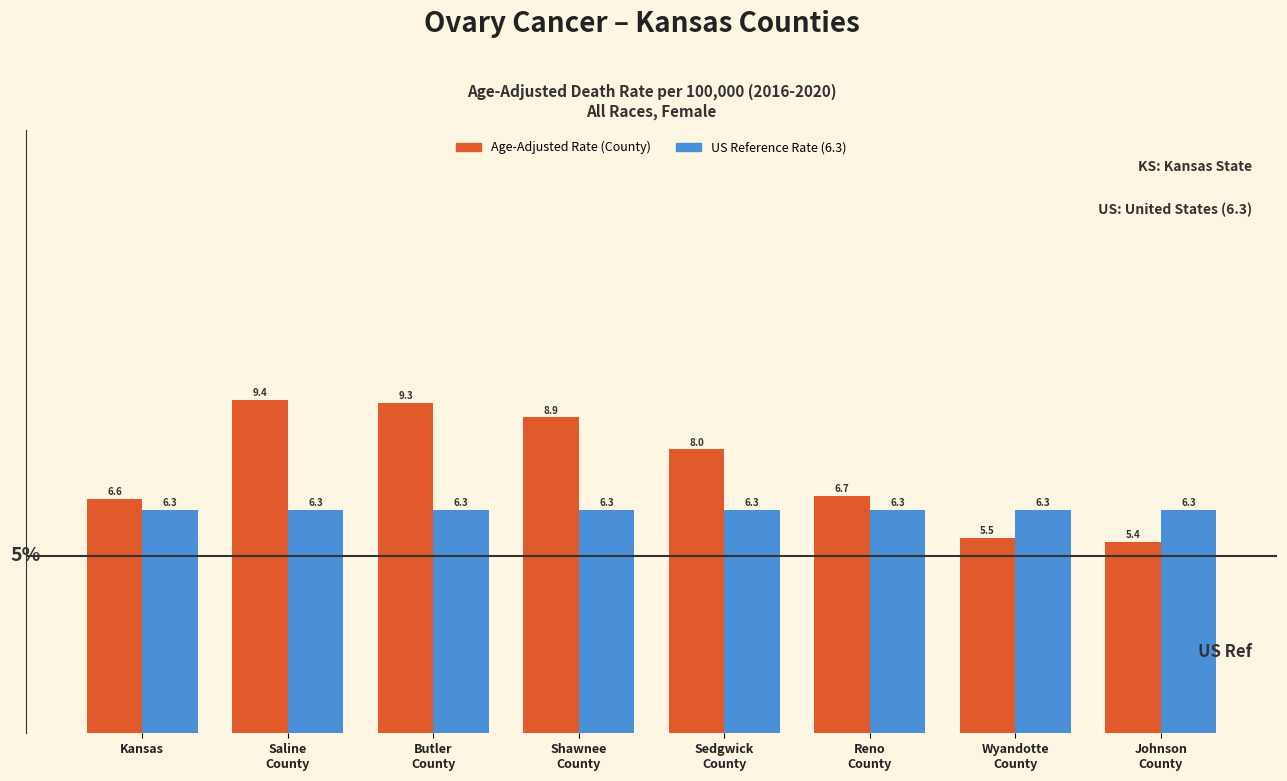

What is the smallest value displayed?

5.4